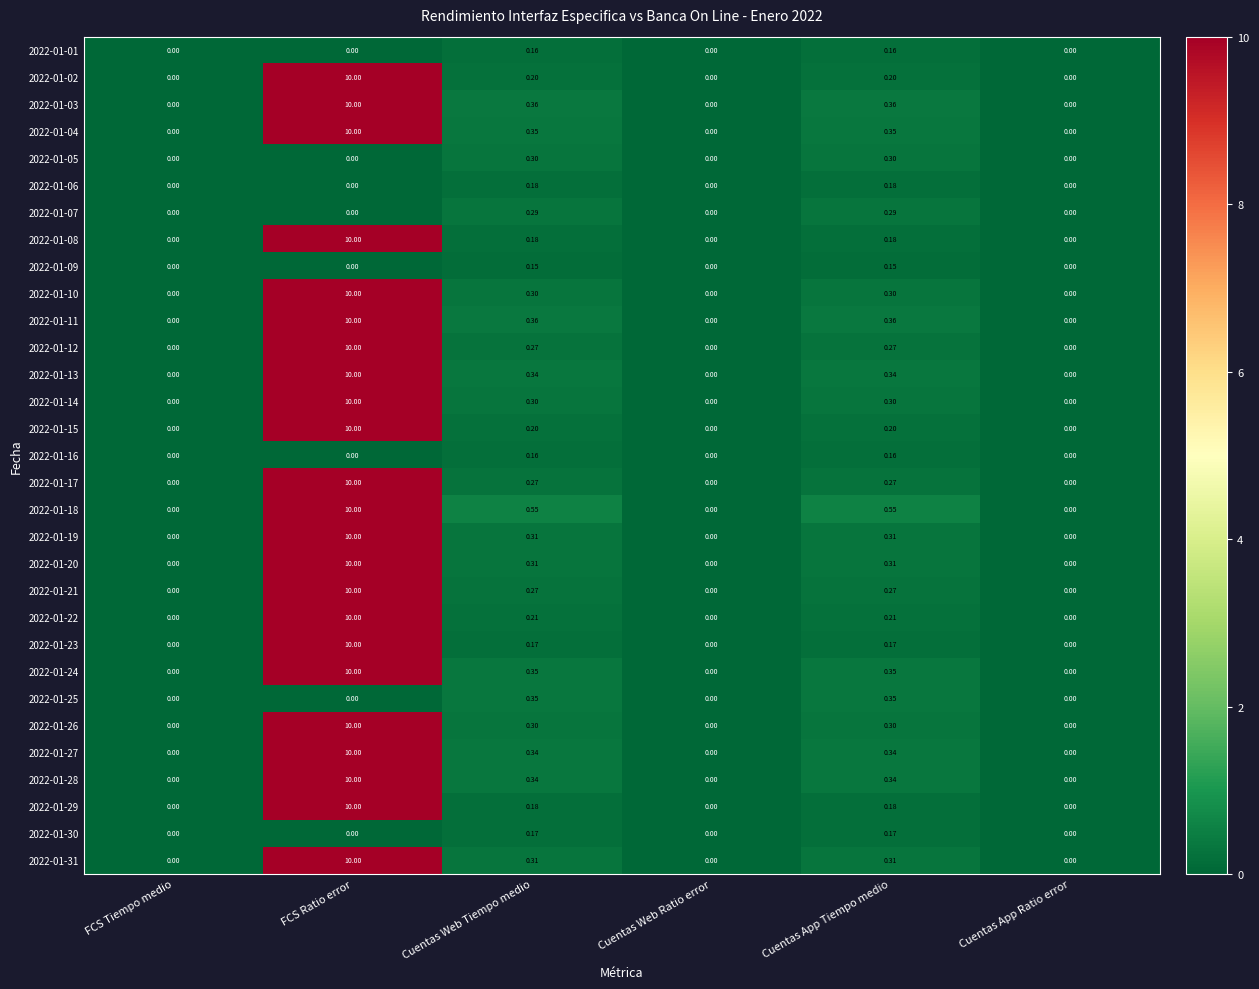

Is the value of 2022-01-12 at Cuentas App Ratio error greater than the value of 2022-01-18 at Cuentas Web Tiempo medio?

No